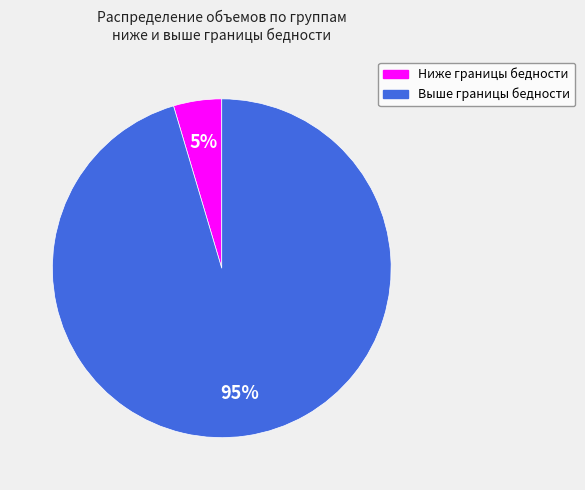

Is there a majority slice in this chart?

Yes